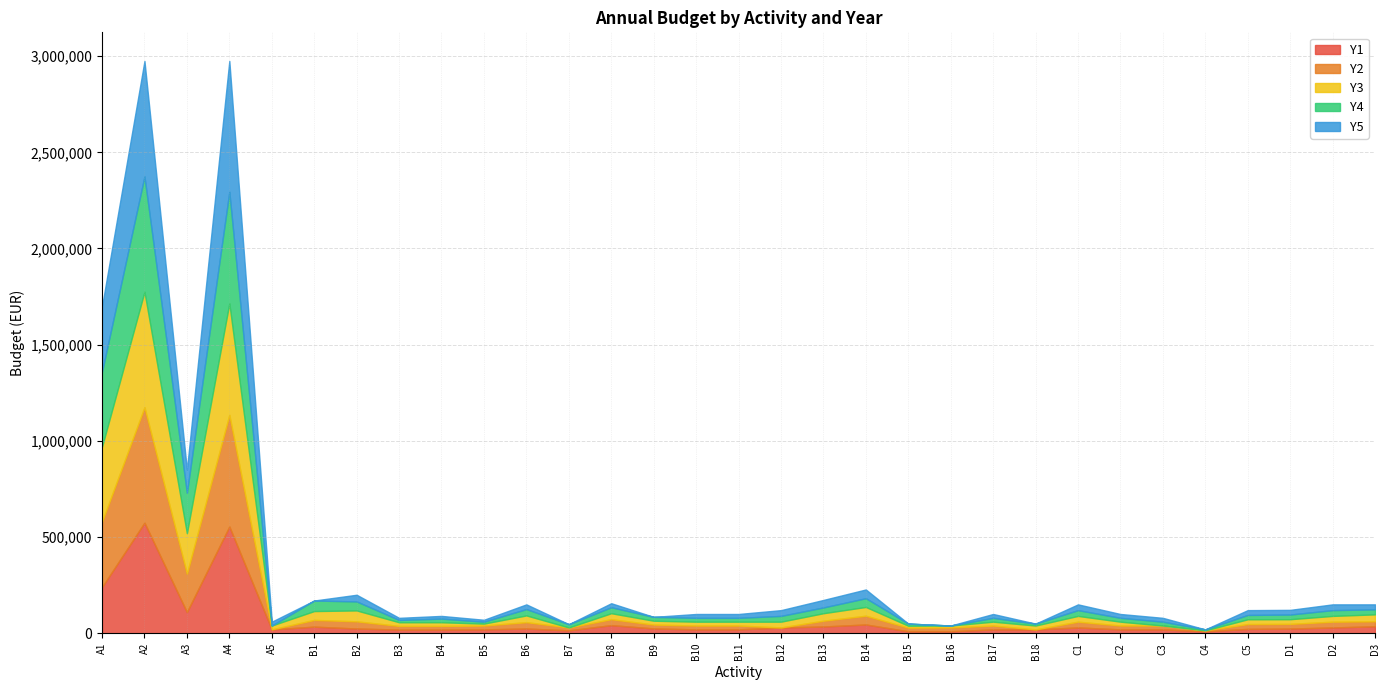

At which label is Y2 closest to 300000?

A1